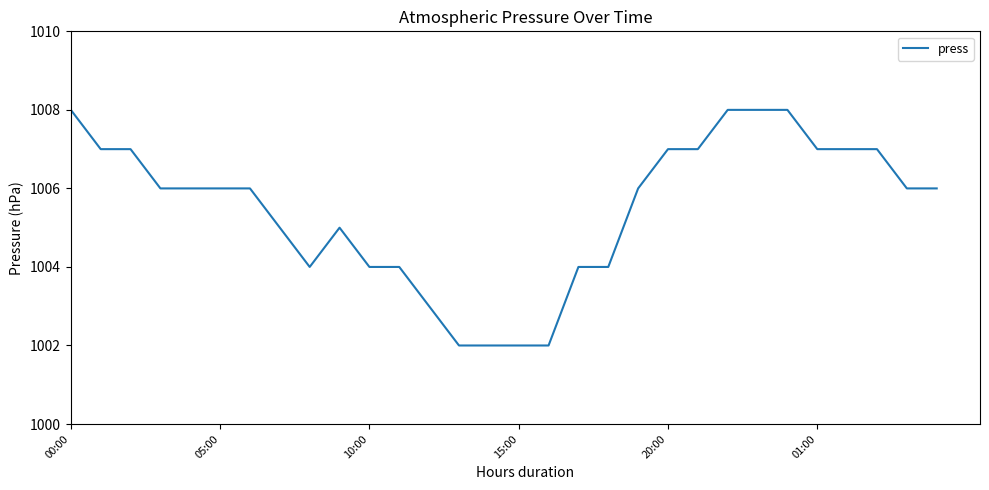

What is the maximum value shown in the chart?

1008